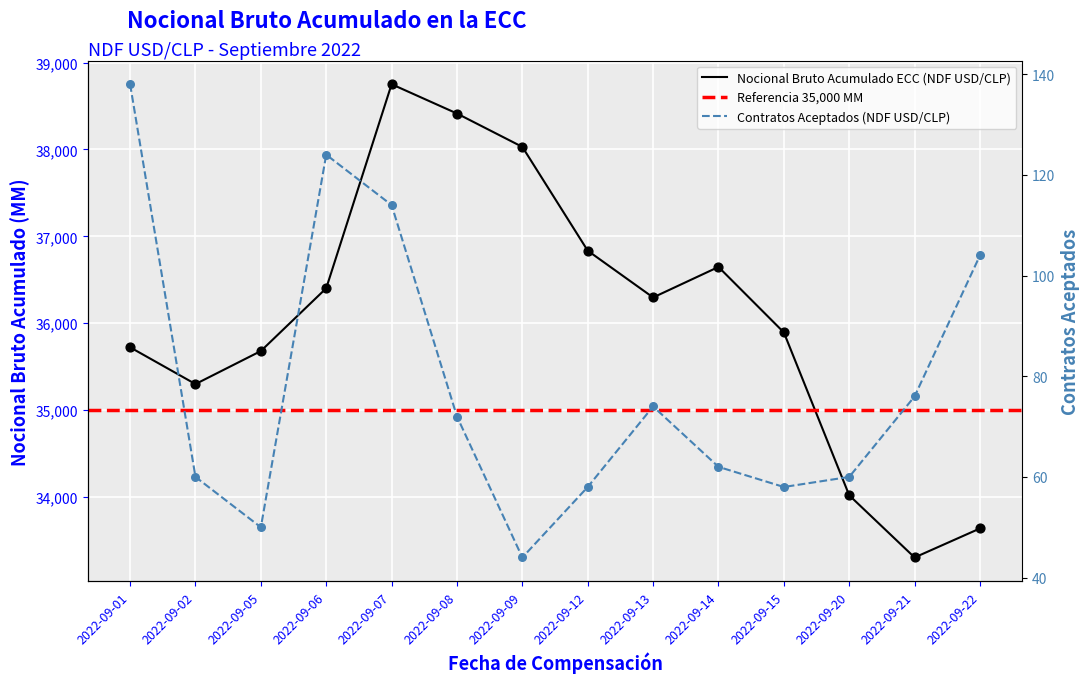

Is the value of Nocional Bruto Acumulado ECC (NDF USD/CLP) at 2022-09-01 greater than the value of Contratos Aceptados (NDF USD/CLP) at 2022-09-22?

Yes